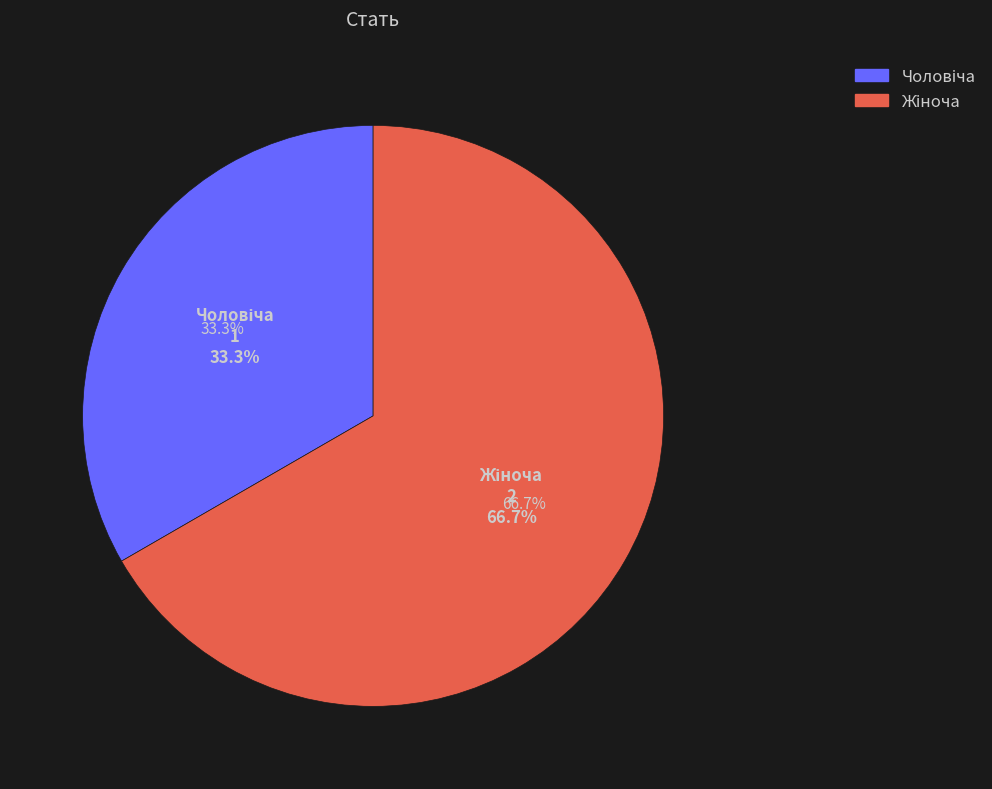

Is there a majority slice in this chart?

Yes